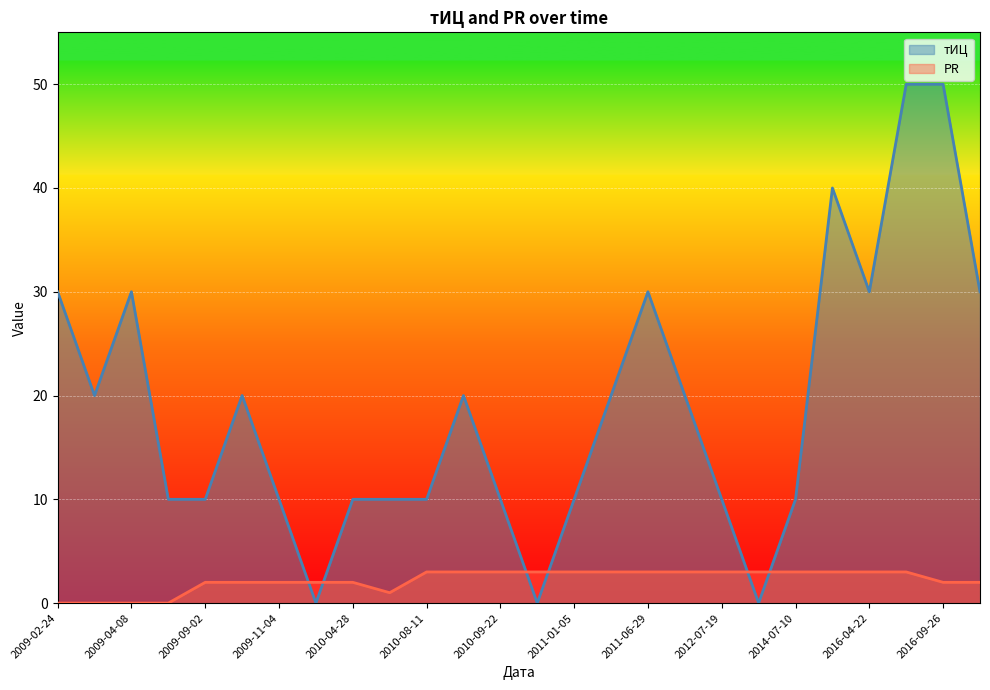

Which label corresponds to the largest value in the chart?

2016-06-10